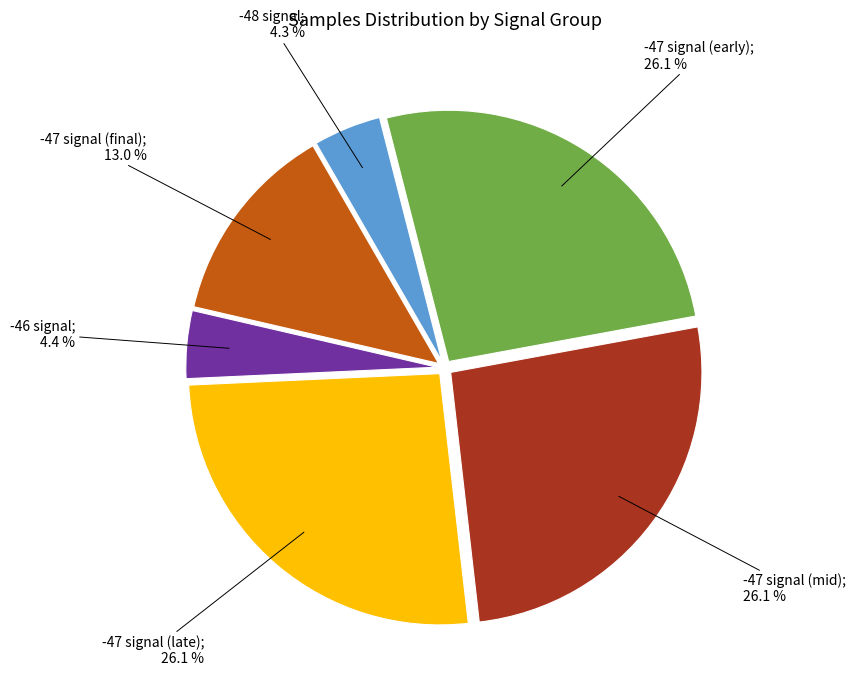

Is there a majority slice in this chart?

No